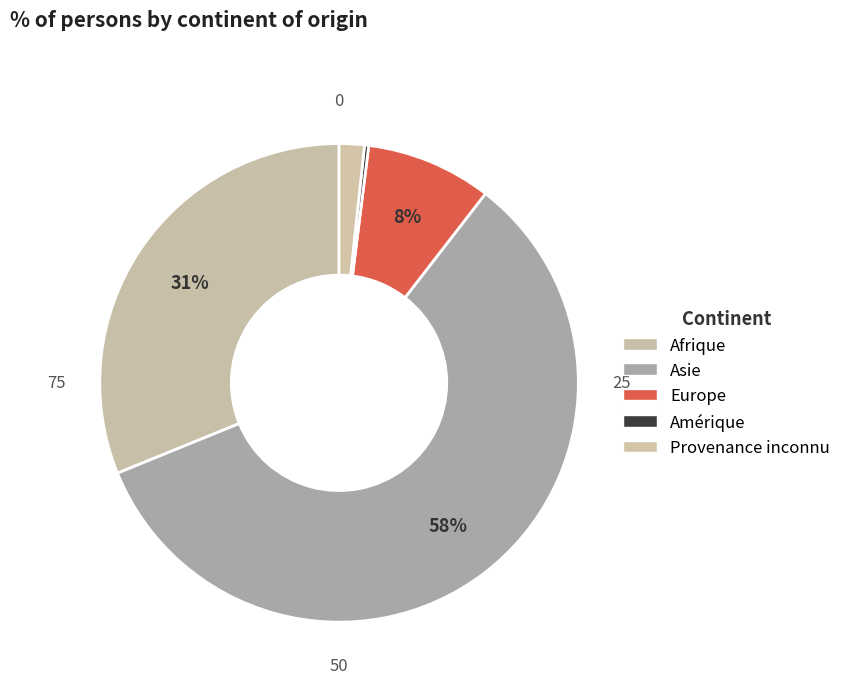

Between Amérique and Europe, which is larger?

Europe